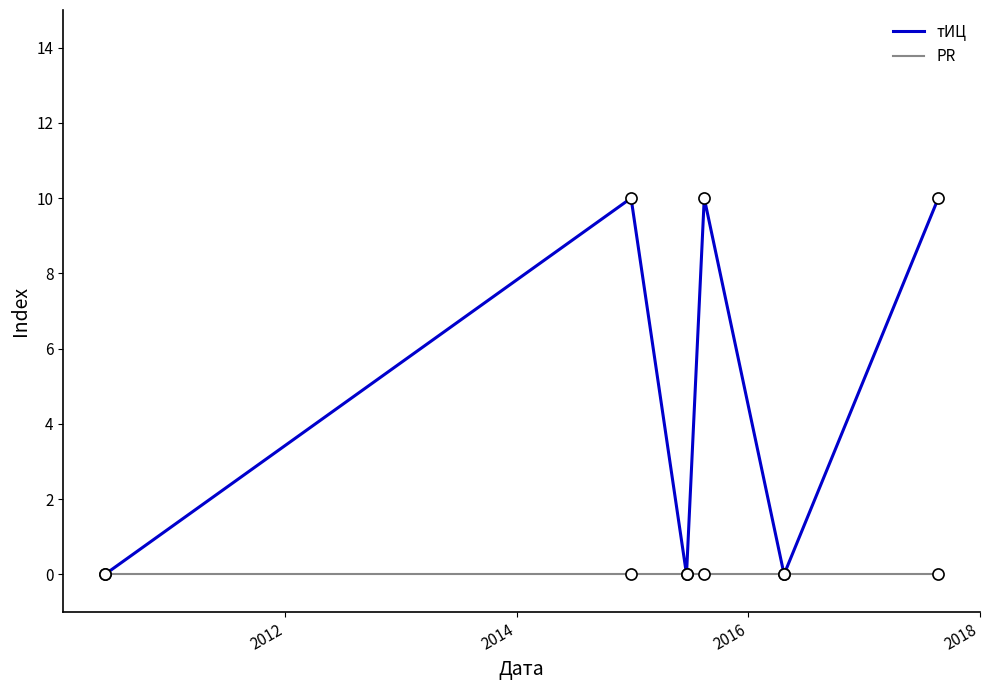

Count the number of categories in the chart.

6